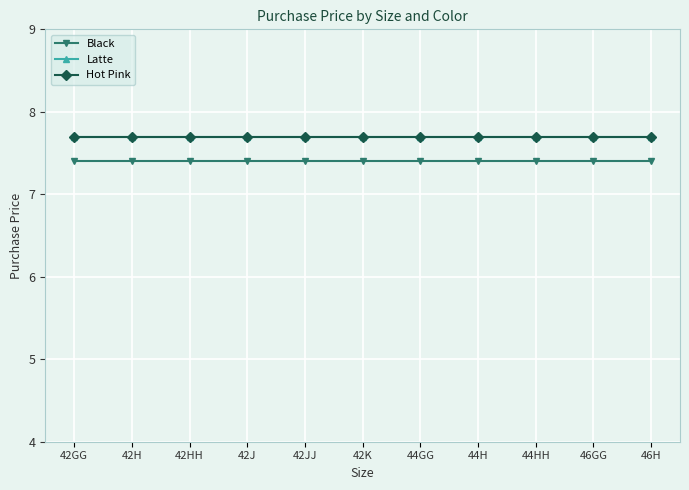

Does the chart have visible grid lines?

Yes